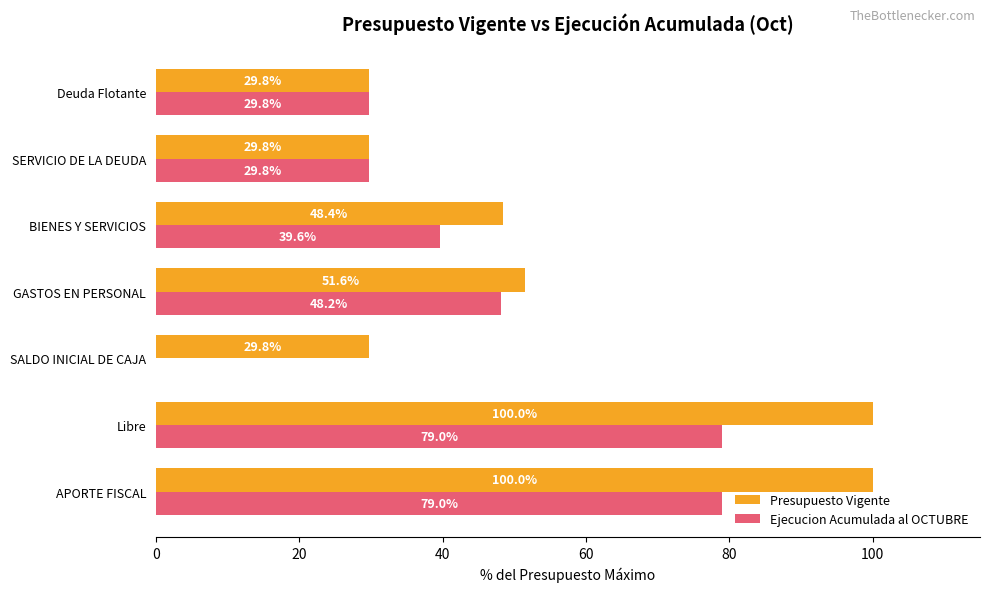

Which series has the largest total across all categories?

Presupuesto Vigente